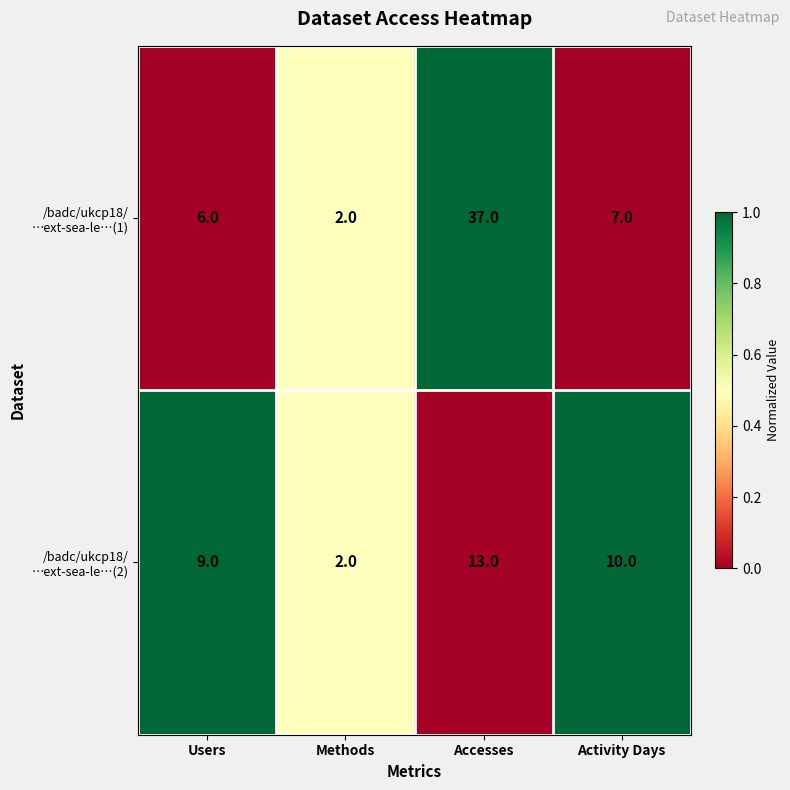

At which category is the sum across all series the highest?

Accesses